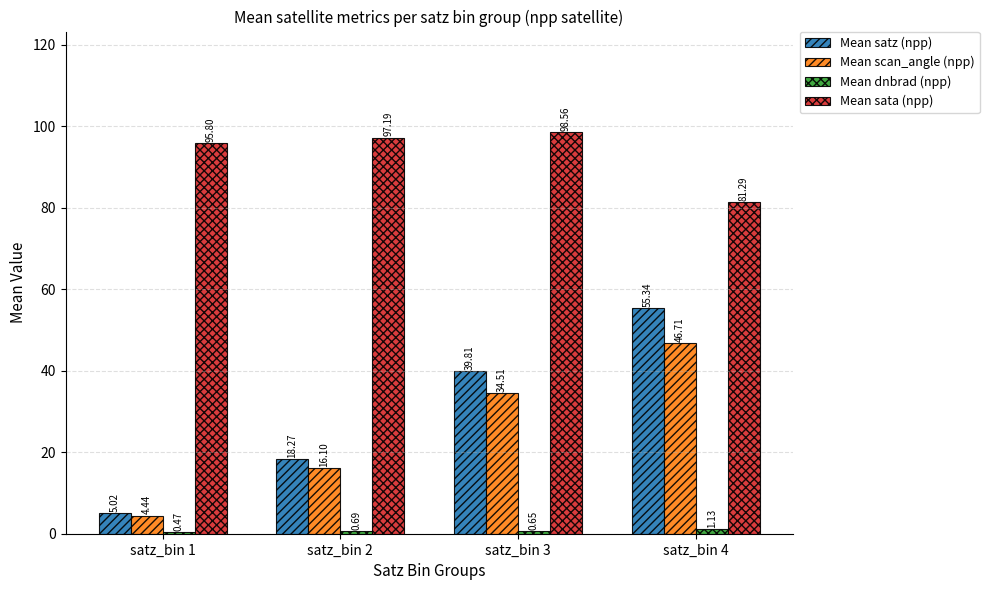

What is the value of the Mean scan_angle (npp) bar at the 4th from the left?

46.7